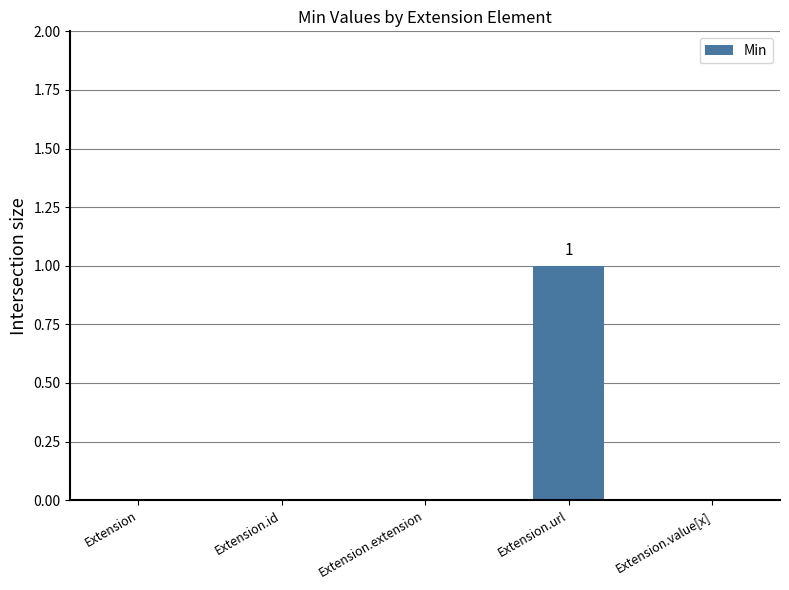

Is it true that the value at Extension.url is 2?

False